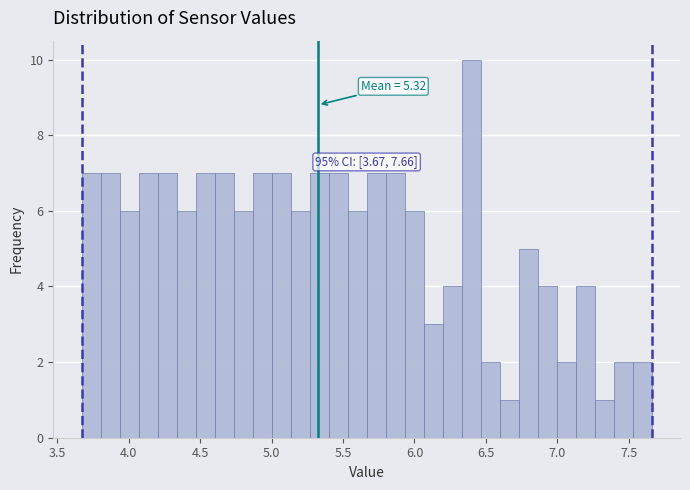

Read against the x-axis, roughly where is the centre of the tallest bar?

6.40